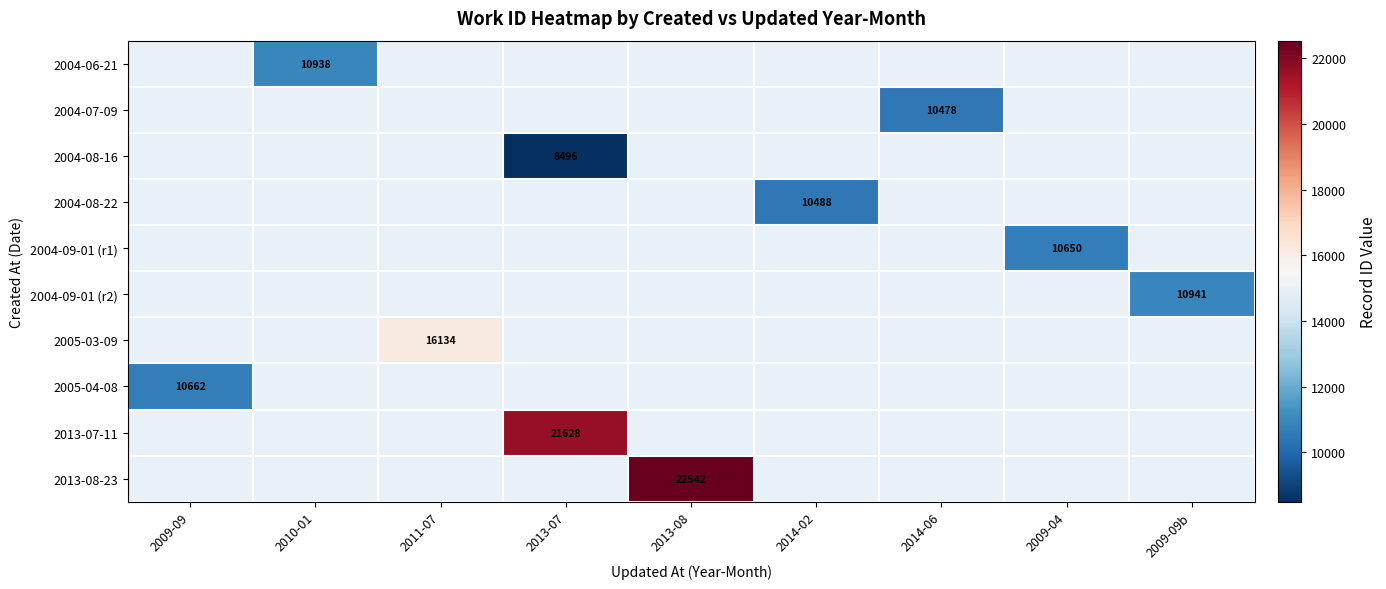

Is the value of 2005-03-09 at 2010-01 greater than the value of 2004-06-21 at 2009-09?

No